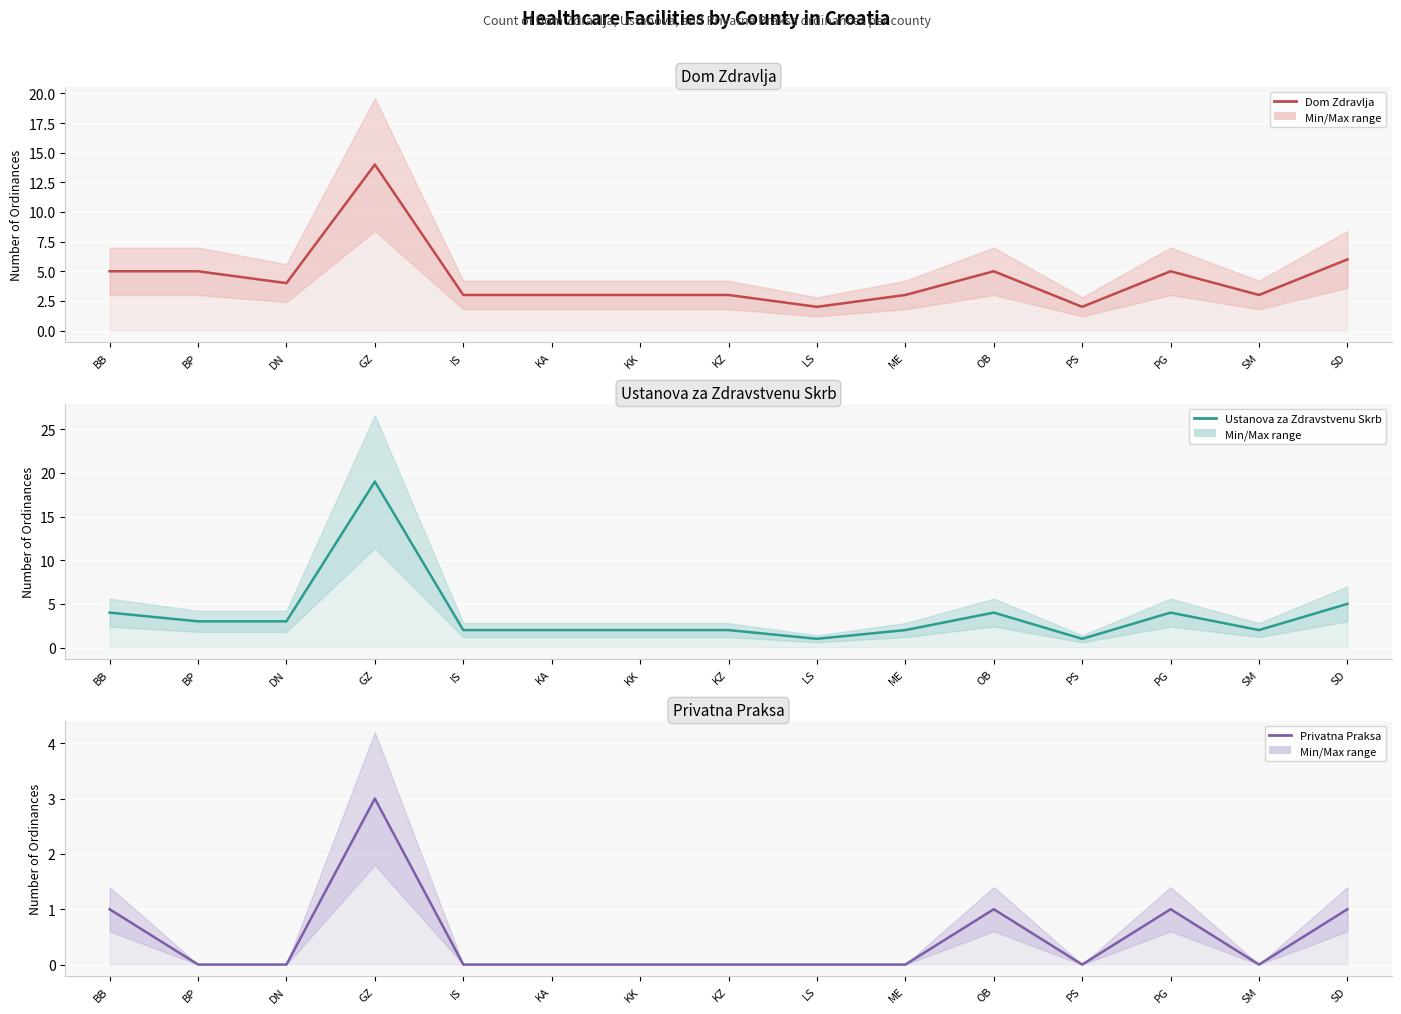

True or false: Privatna Praksa (actual) and Dom Zdravlja (actual) cross at least once.

False